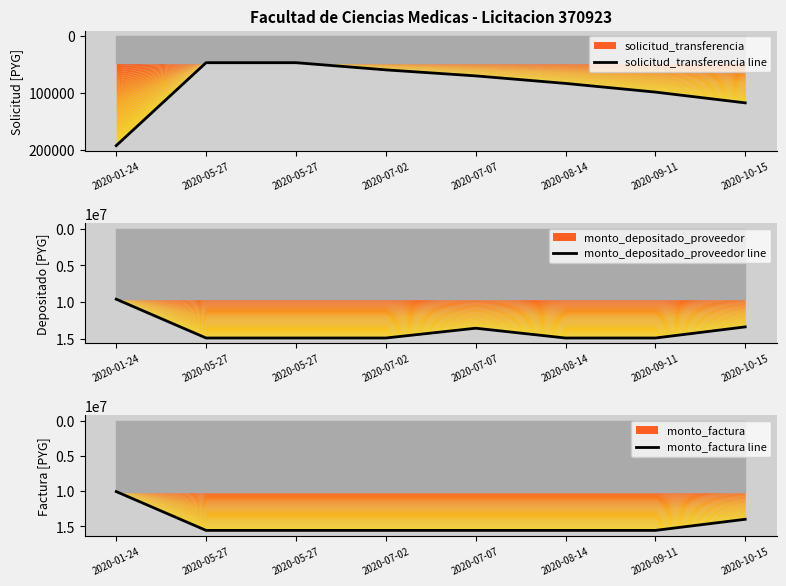

What is the total value across all series at 2020-08-14?

30475790